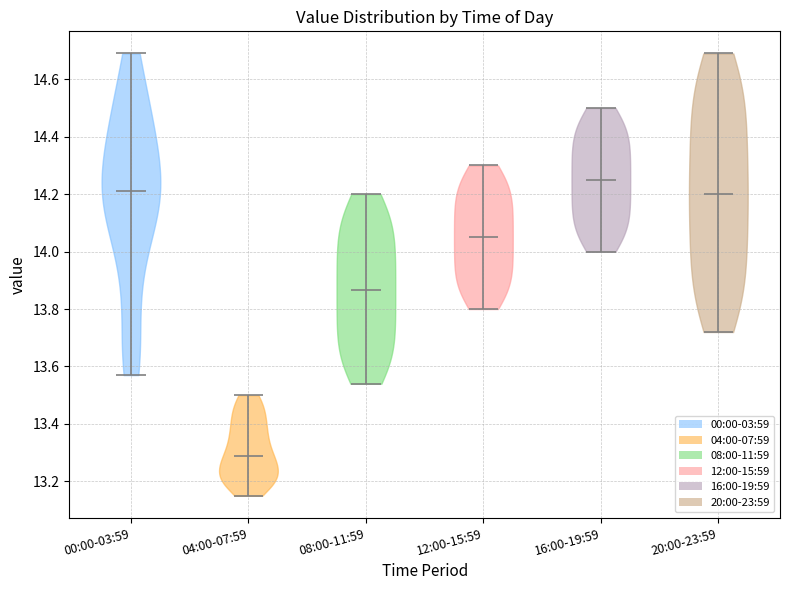

Reading left to right, read every violin against the y-axis: where its median line is, and the lowest and highest points it reaches. The values are not printed on the chart, so give them approximately, as read against the axis.

00:00-03:59: median line 14.22, lowest point 13.58, highest point 14.70
04:00-07:59: median line 13.30, lowest point 13.16, highest point 13.50
08:00-11:59: median line 13.86, lowest point 13.54, highest point 14.20
12:00-15:59: median line 14.06, lowest point 13.80, highest point 14.30
16:00-19:59: median line 14.26, lowest point 14.00, highest point 14.50
20:00-23:59: median line 14.20, lowest point 13.72, highest point 14.70